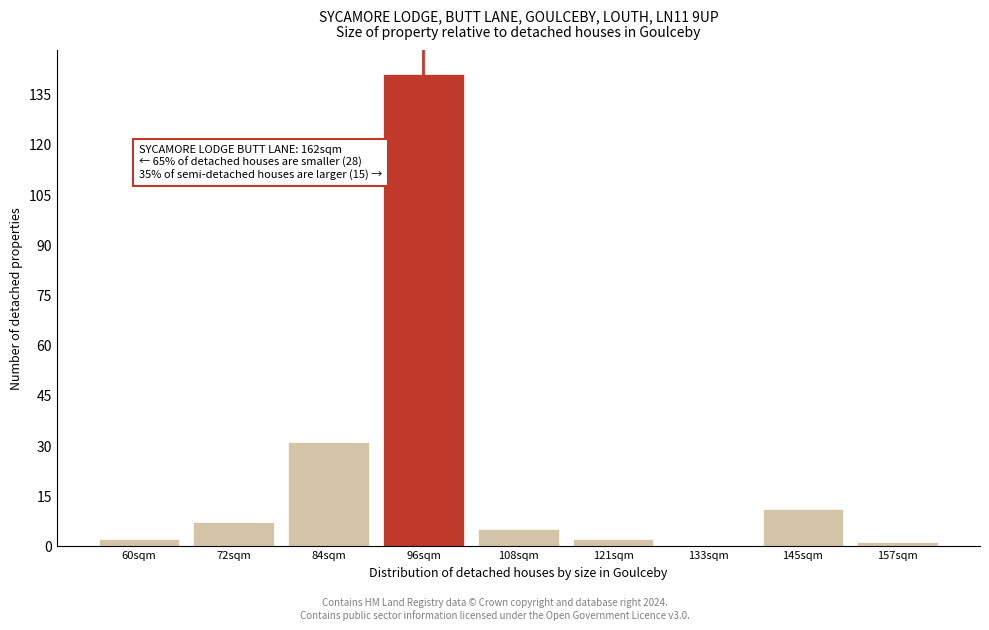

Reading left to right, what are all the values shown in this chart?

60sqm=2	72sqm=7	84sqm=31	96sqm=141	108sqm=5	121sqm=2	133sqm=0	145sqm=11	157sqm=1